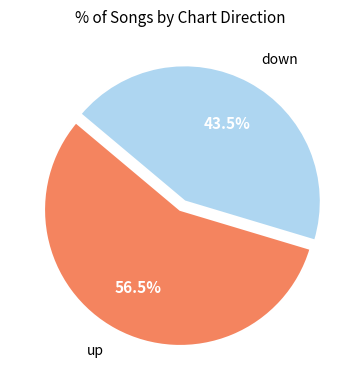

Which category has the smallest portion of the pie?

down